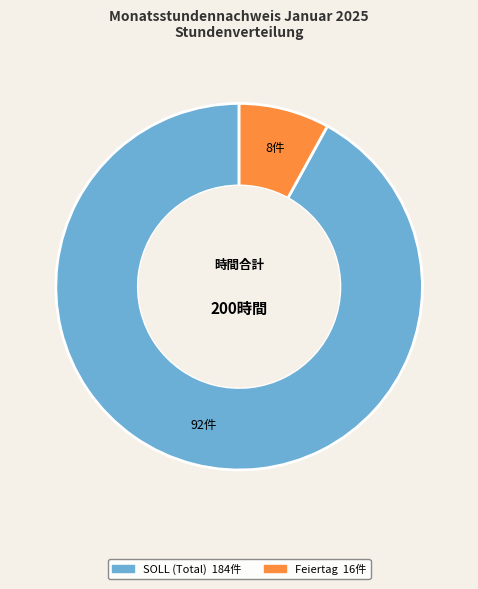

Is there a majority slice in this chart?

Yes